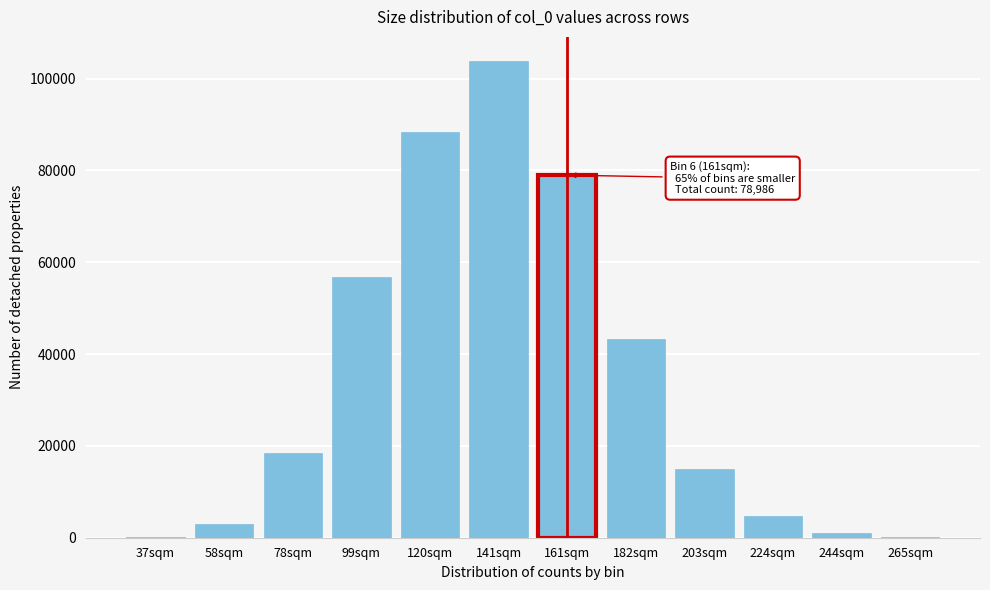

Between 99sqm and 78sqm, which is larger?

99sqm